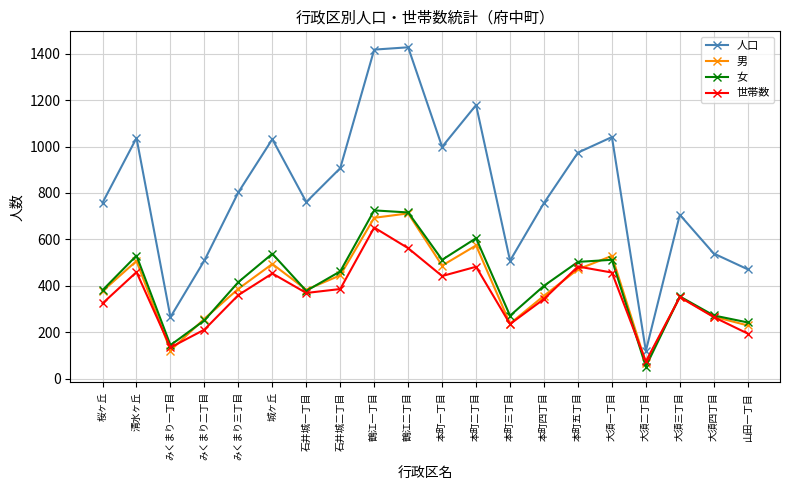

What is the approximate value of 世帯数 at 本町四丁目, to the nearest 10?

340